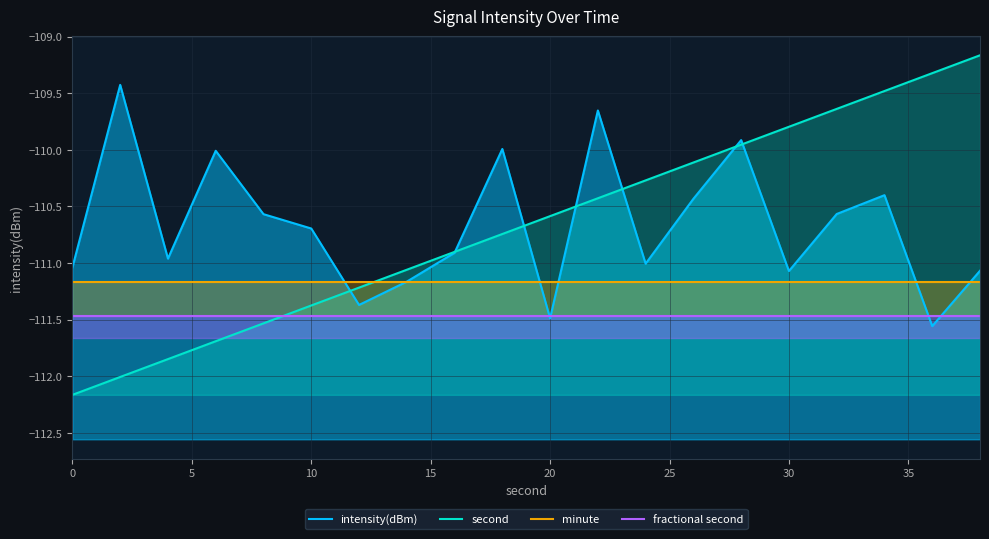

What is the total value across all series at 15?

-444.3